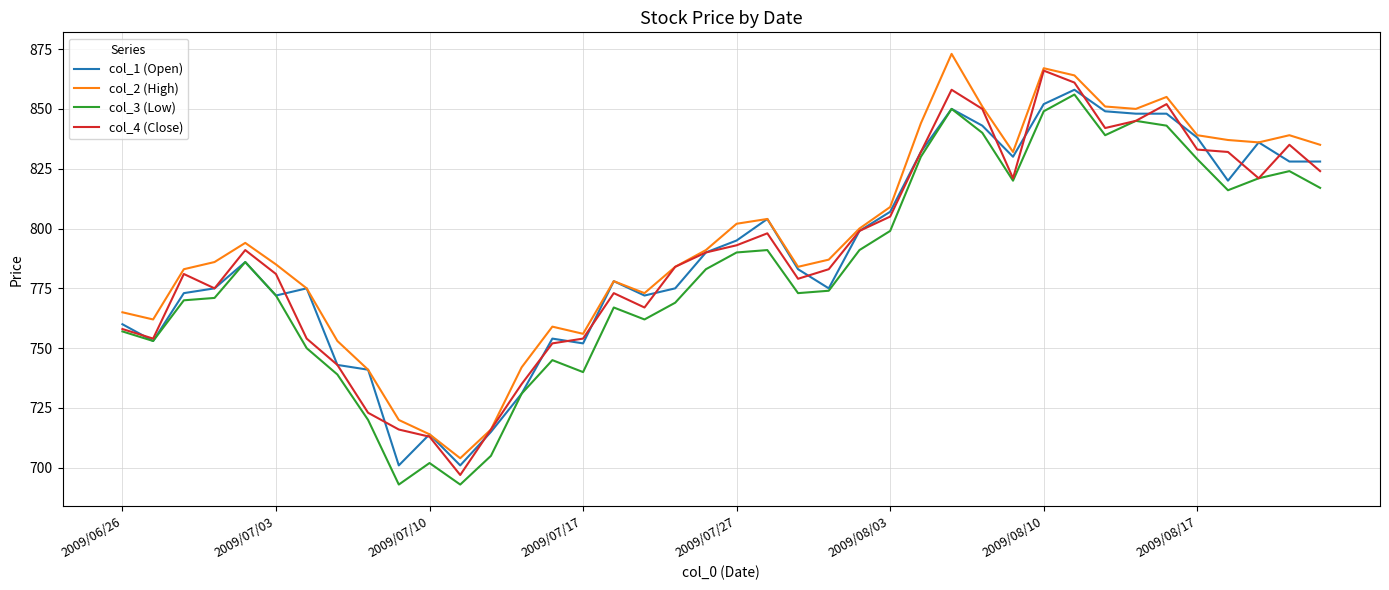

What is the minimum value shown in the chart?

693